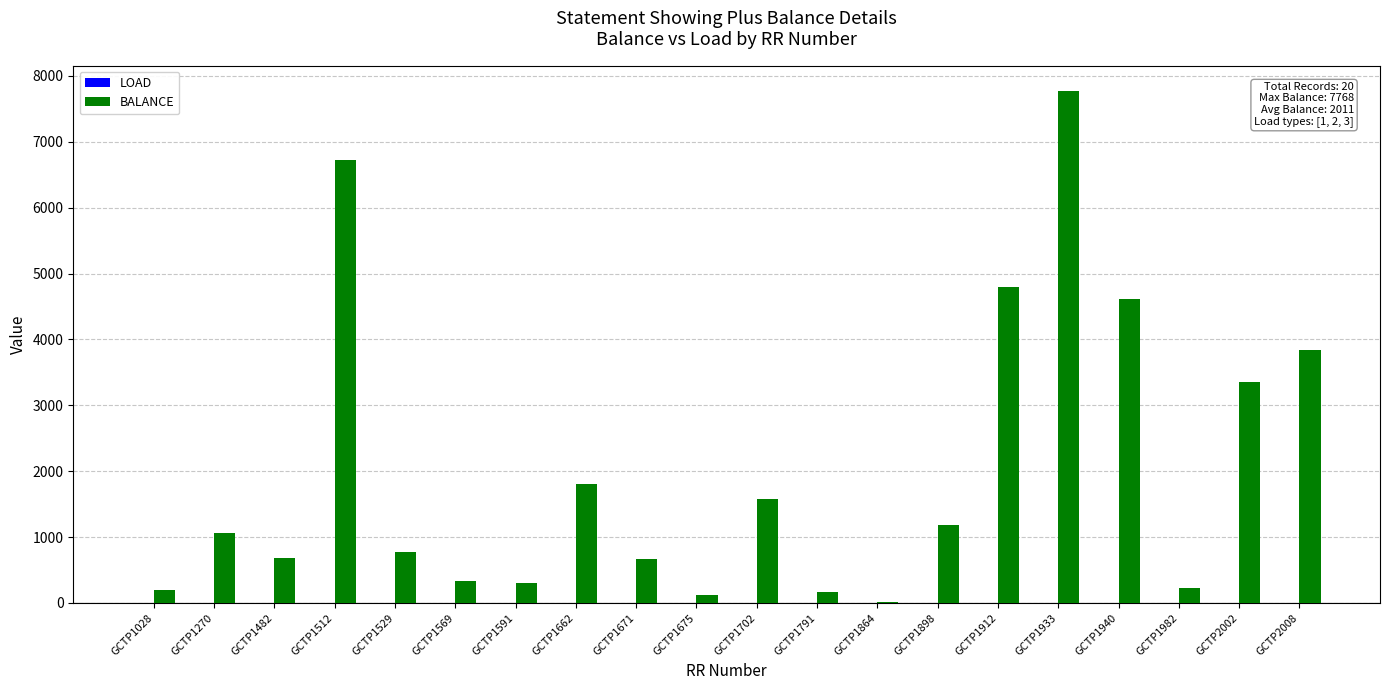

The value of BALANCE at GCTP2008 is 3846. True or false?

True